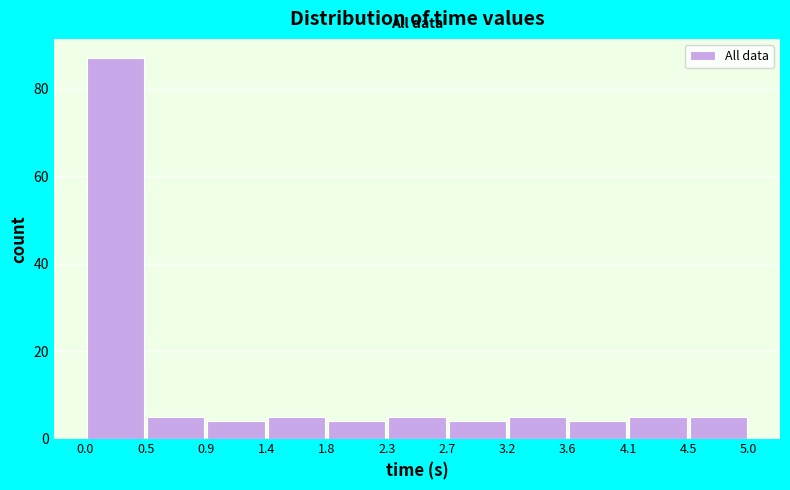

How tall is the bar that spans 4.5 to 5.0 on the x-axis? The values are not printed on the chart, so give them approximately, as read against the axis.

6